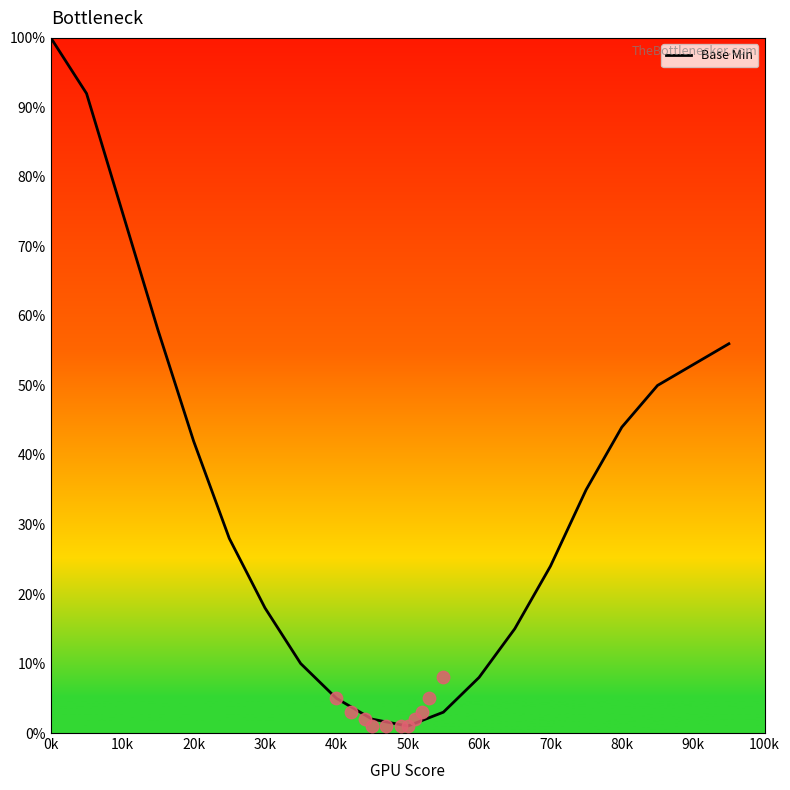

The Base Min series shows 100 at 0k. True or false?

True